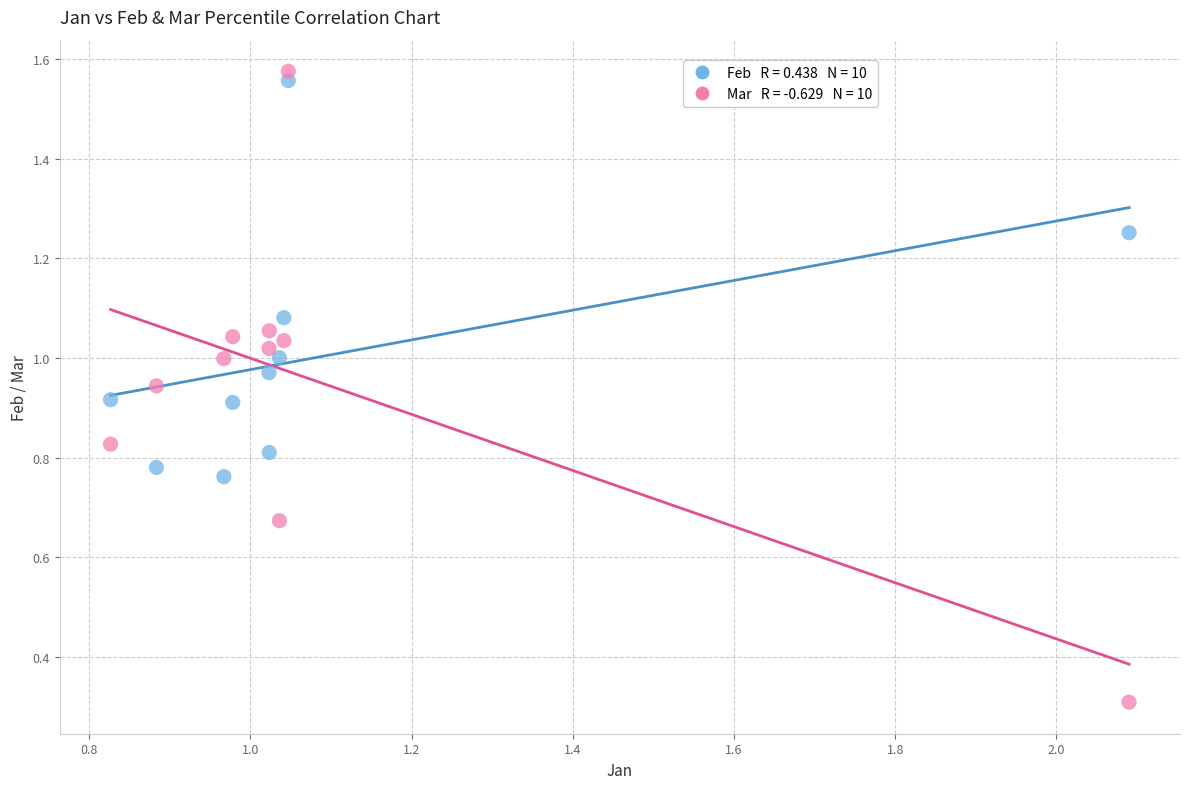

Across all series, what Y value is closest to 0?

0.3